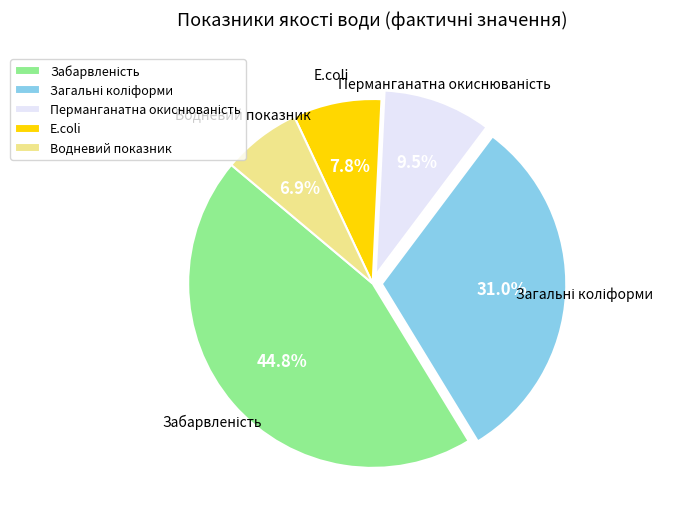

Is the sum of Водневий показник and E.coli greater than half?

No